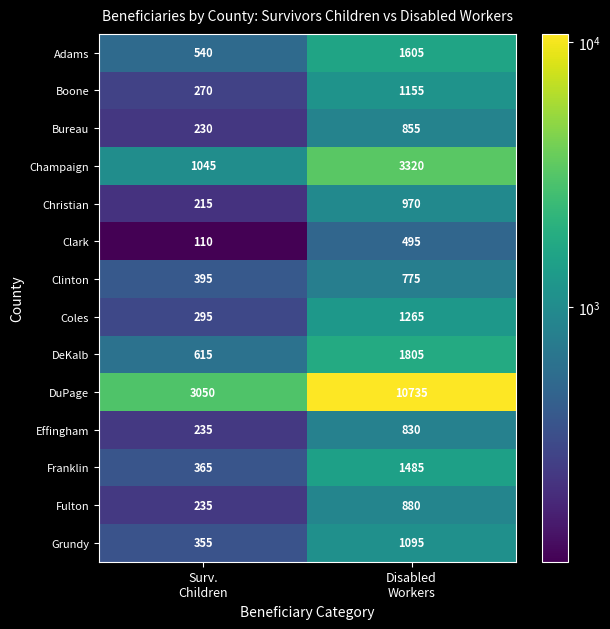

Reading left to right, list all the values displayed in this chart.

Adams: 540	1605
Boone: 270	1155
Bureau: 230	855
Champaign: 1045	3320
Christian: 215	970
Clark: 110	495
Clinton: 395	775
Coles: 295	1265
DeKalb: 615	1805
DuPage: 3050	10735
Effingham: 235	830
Franklin: 365	1485
Fulton: 235	880
Grundy: 355	1095